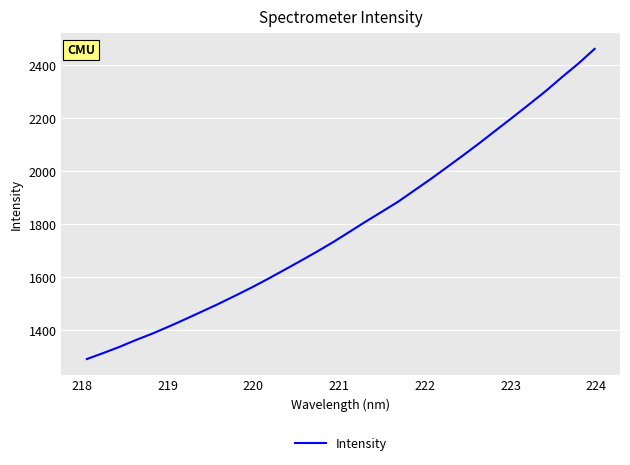

What is the minimum value shown in the chart?

1290.2